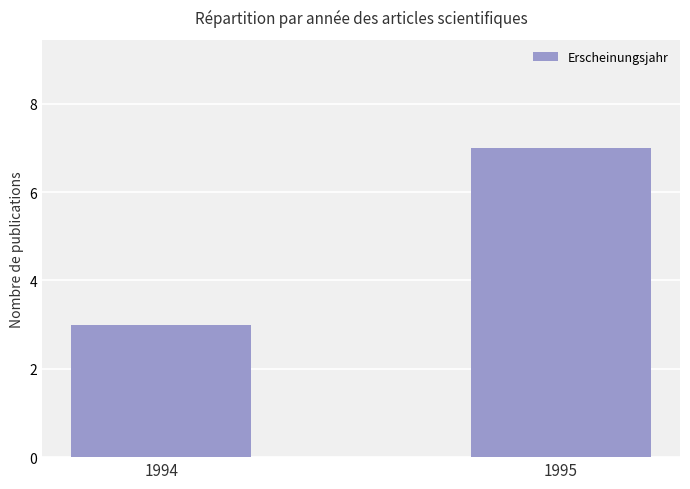

What is the greatest value displayed?

7